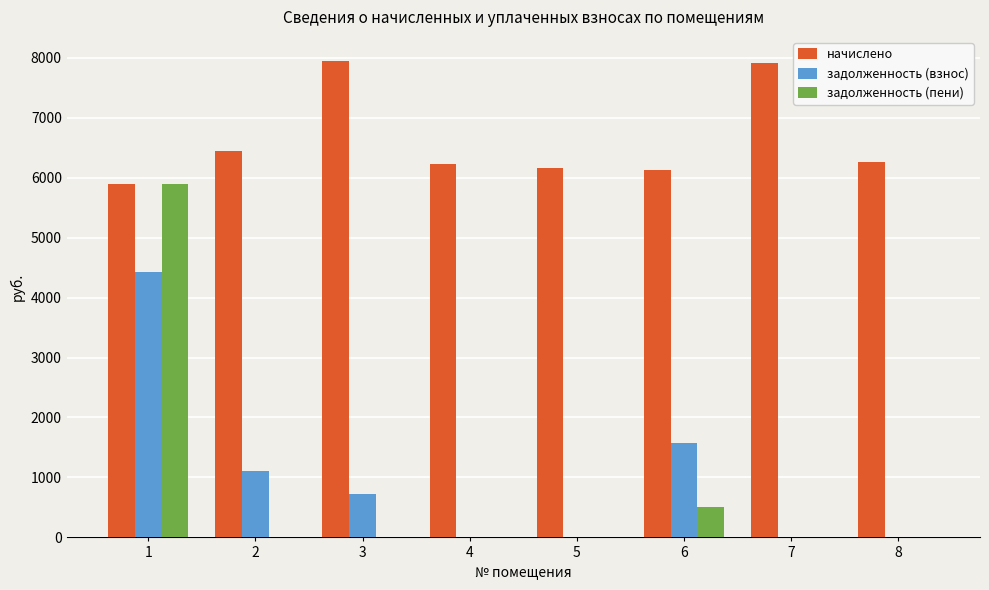

What is the maximum value shown in the chart?

7948.8